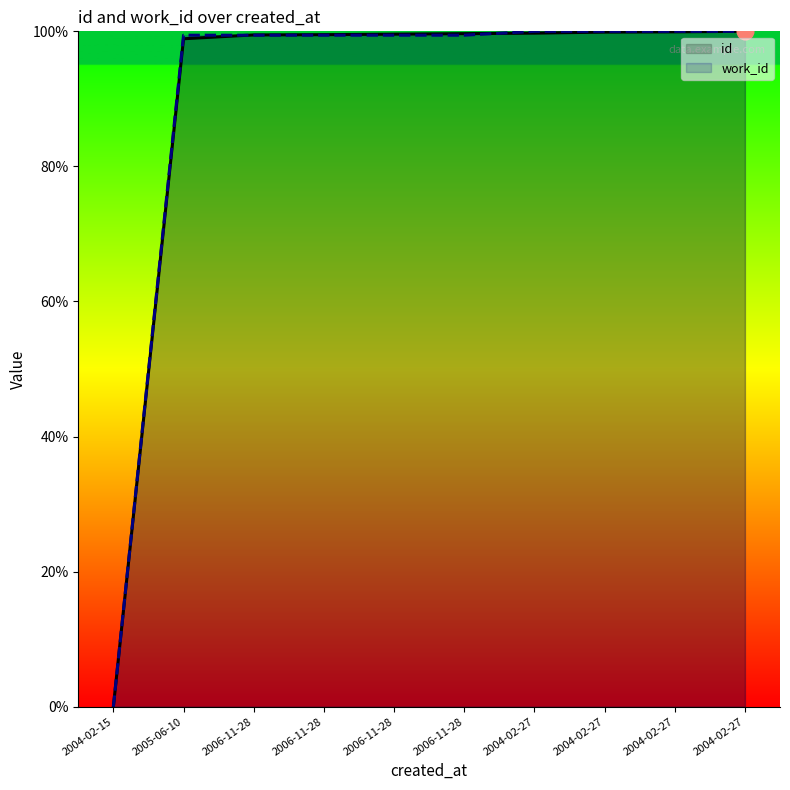

True or false: id has more than 2 interior local peaks.

False